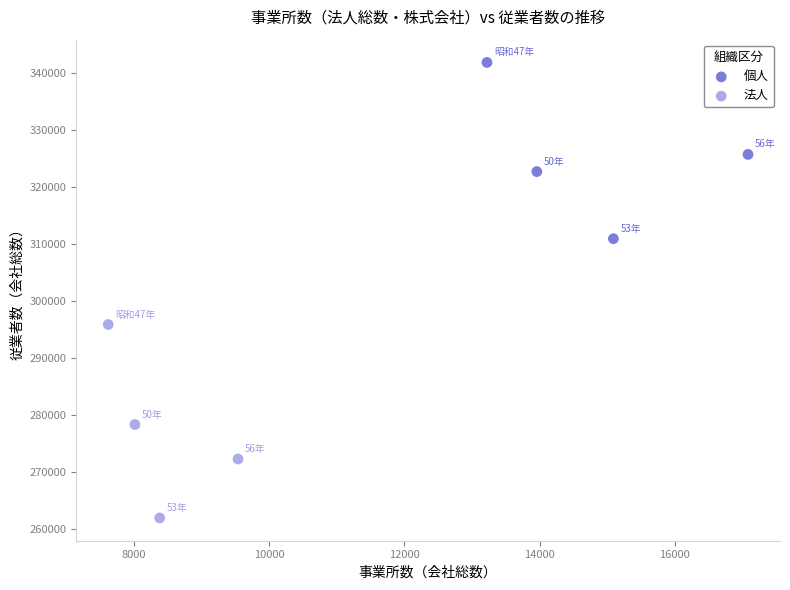

Which series reaches the minimum Y coordinate?

法人